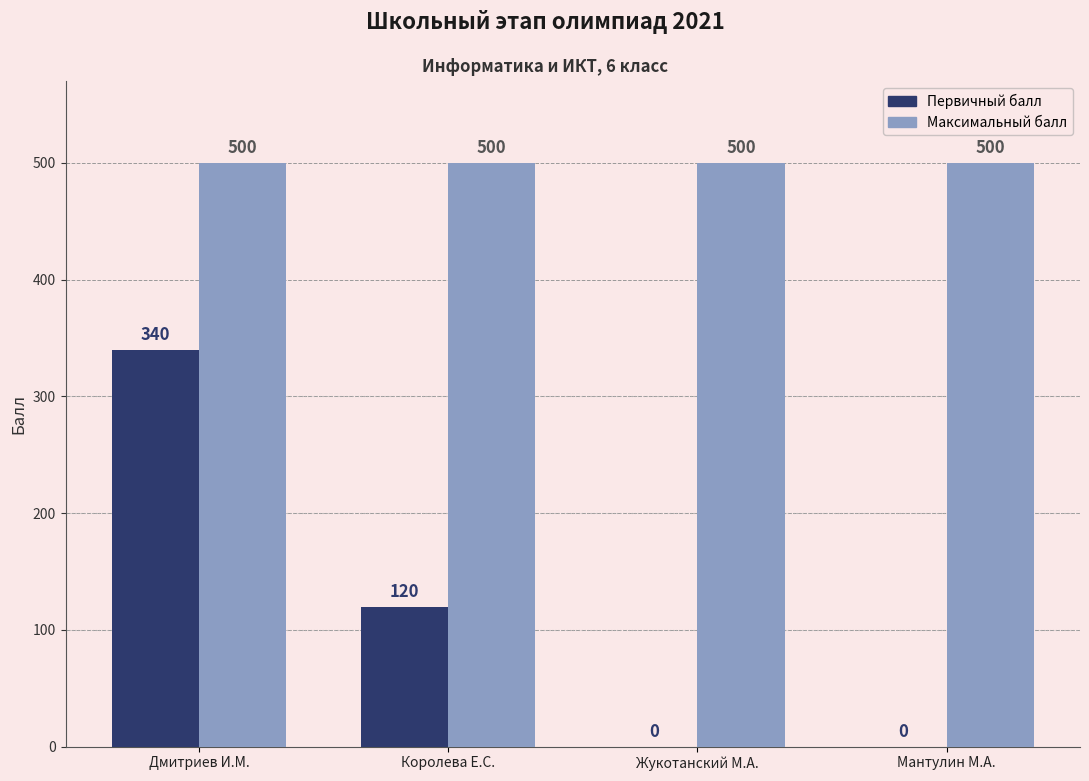

What are all the series names shown in the legend?

Первичный балл, Максимальный балл